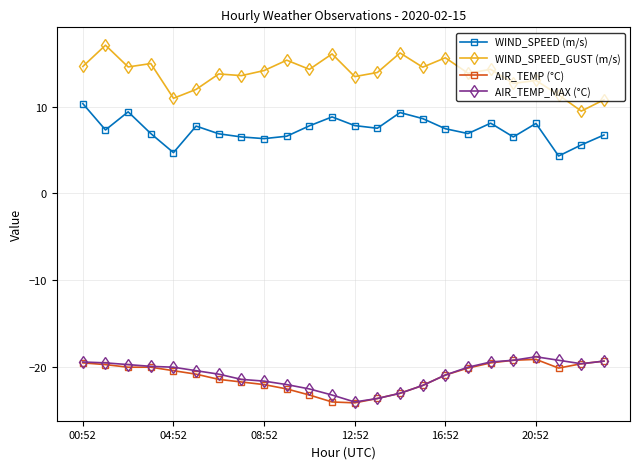

True or false: WIND_SPEED (m/s) has more than 2 points higher than both neighbors.

True